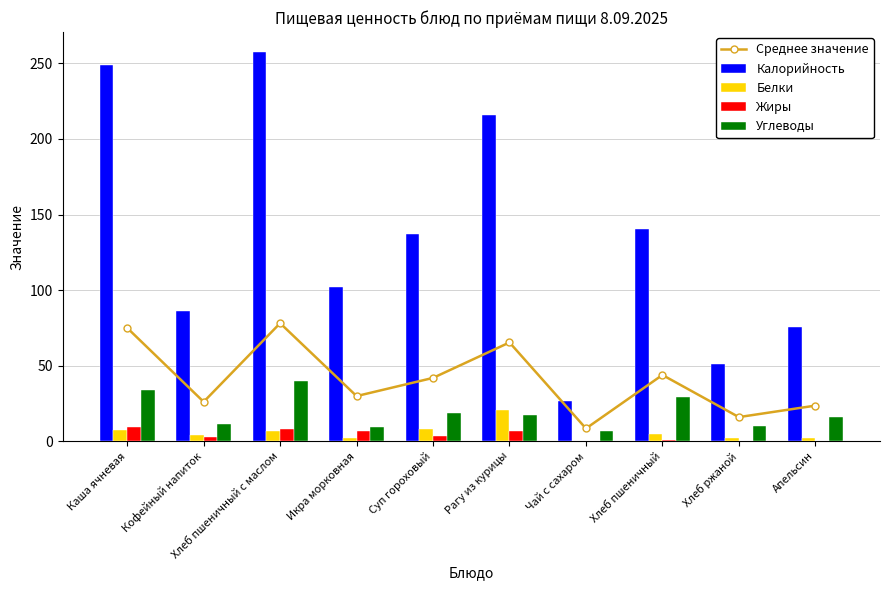

Reading left to right, list all the values displayed in this chart.

Среднее значение: 74.9	26.0	78.1	29.8	41.9	65.3	8.4	43.8	15.9	23.5
Калорийность: 249.1	86.0	257.9	101.8	137.4	216.1	26.8	140.6	51.2	75.6
Белки: 7.2	3.8	6.6	1.9	8.1	20.9	0.2	4.6	2.0	1.8
Жиры: 9.3	2.9	8.1	6.4	3.5	7.0	0.0	0.5	0.4	0.4
Углеводы: 34.1	11.3	39.7	9.1	18.4	17.3	6.4	29.5	10.0	16.2